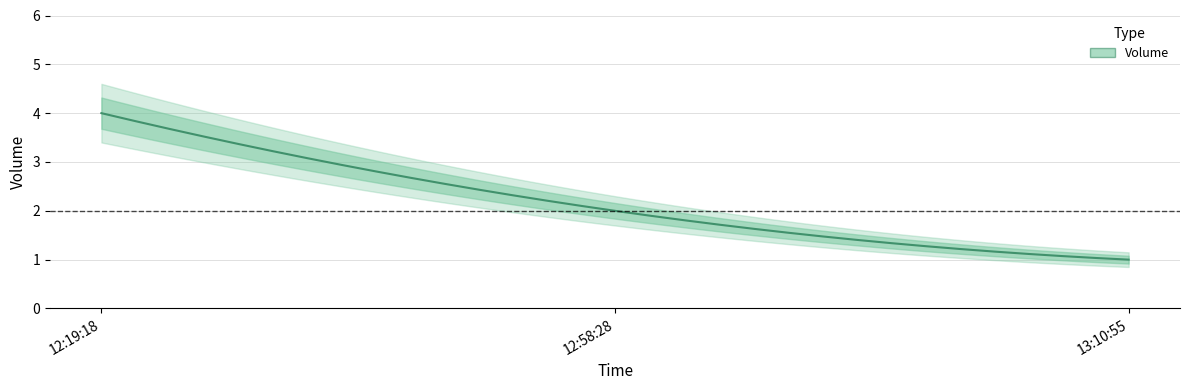

What is the minimum value shown in the chart?

1